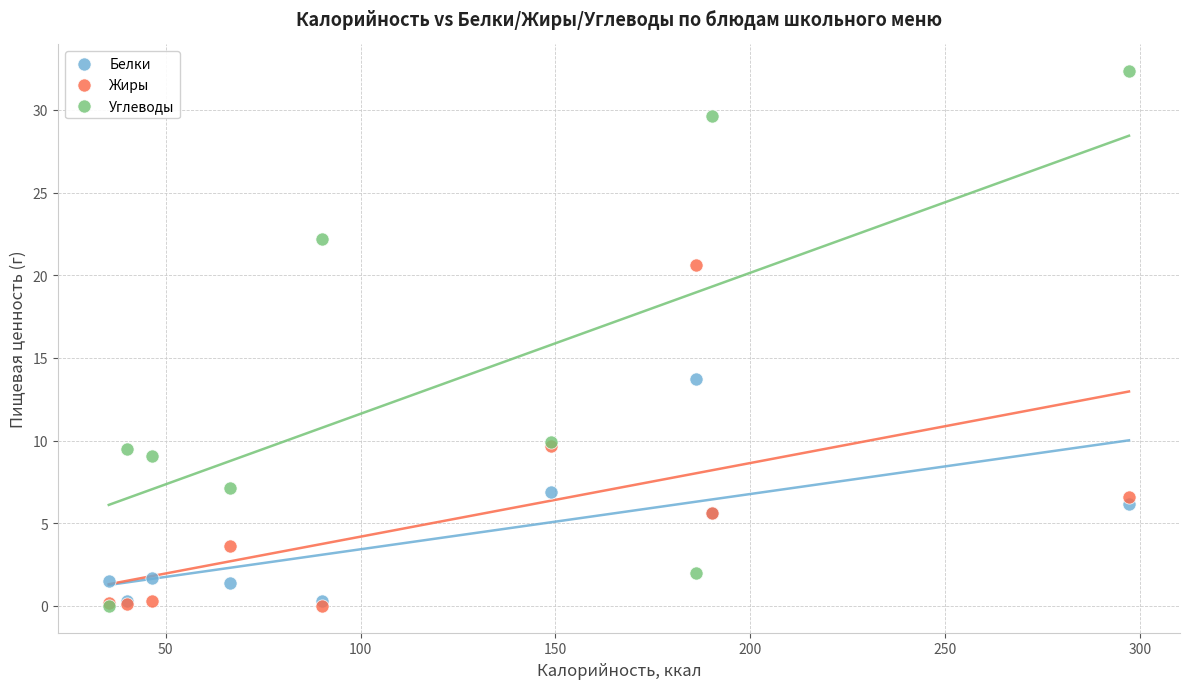

Which series contains the highest Y value?

Углеводы